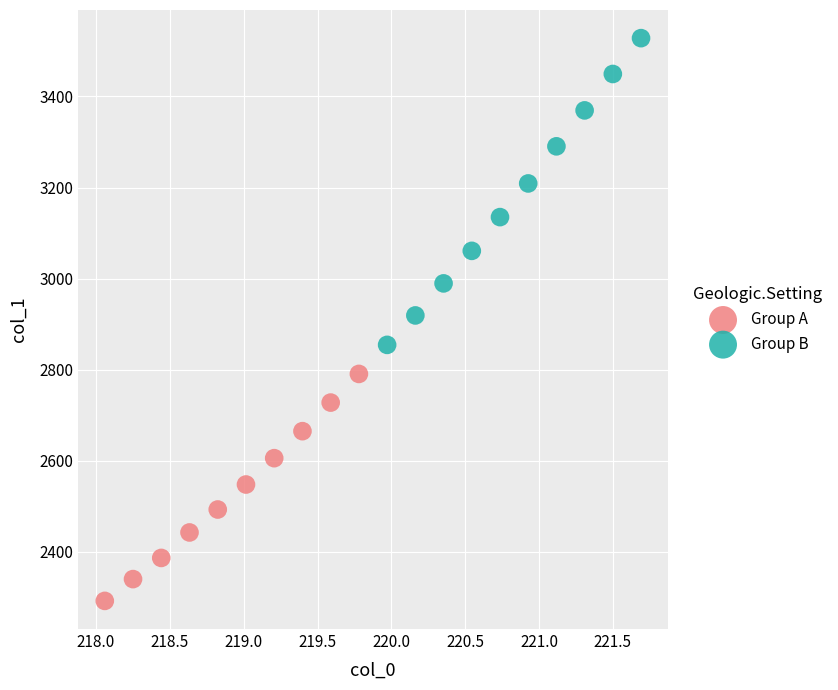

Which series contains the highest Y value?

Group B